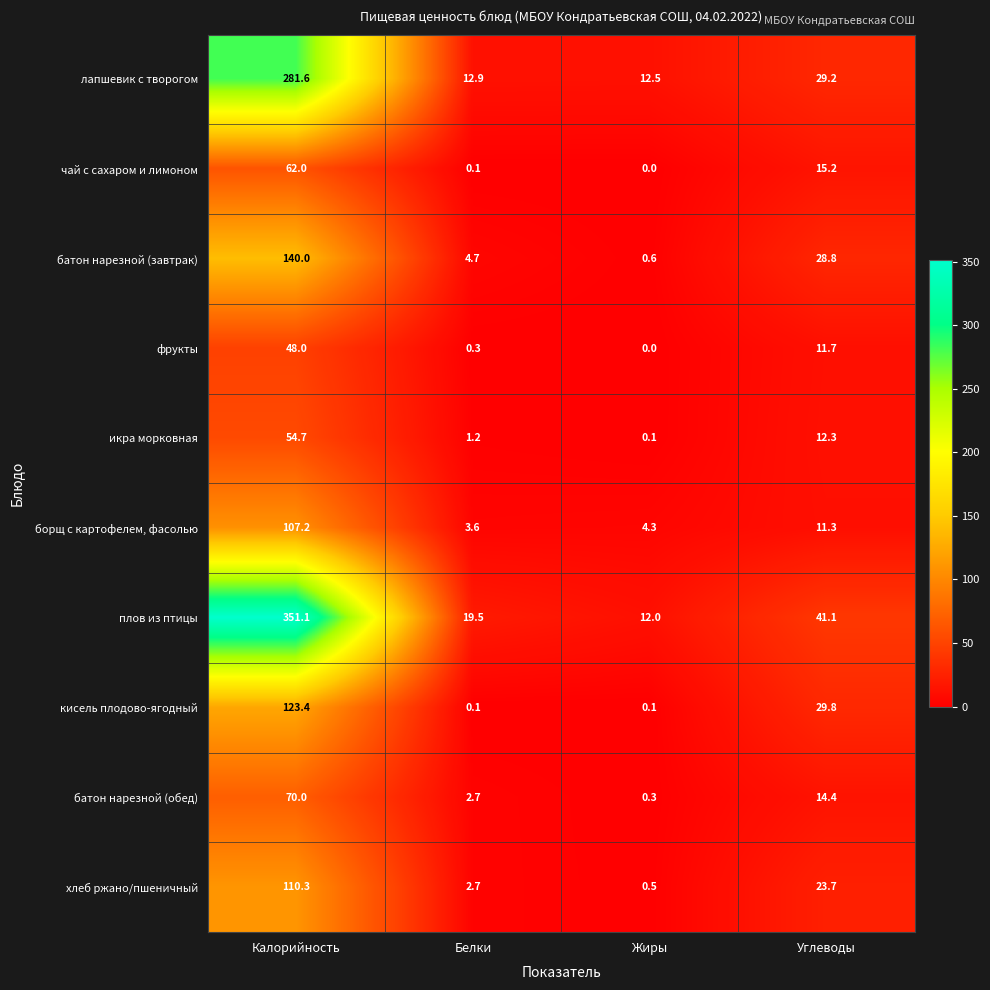

What is the total value across all series at Калорийность?

1348.3